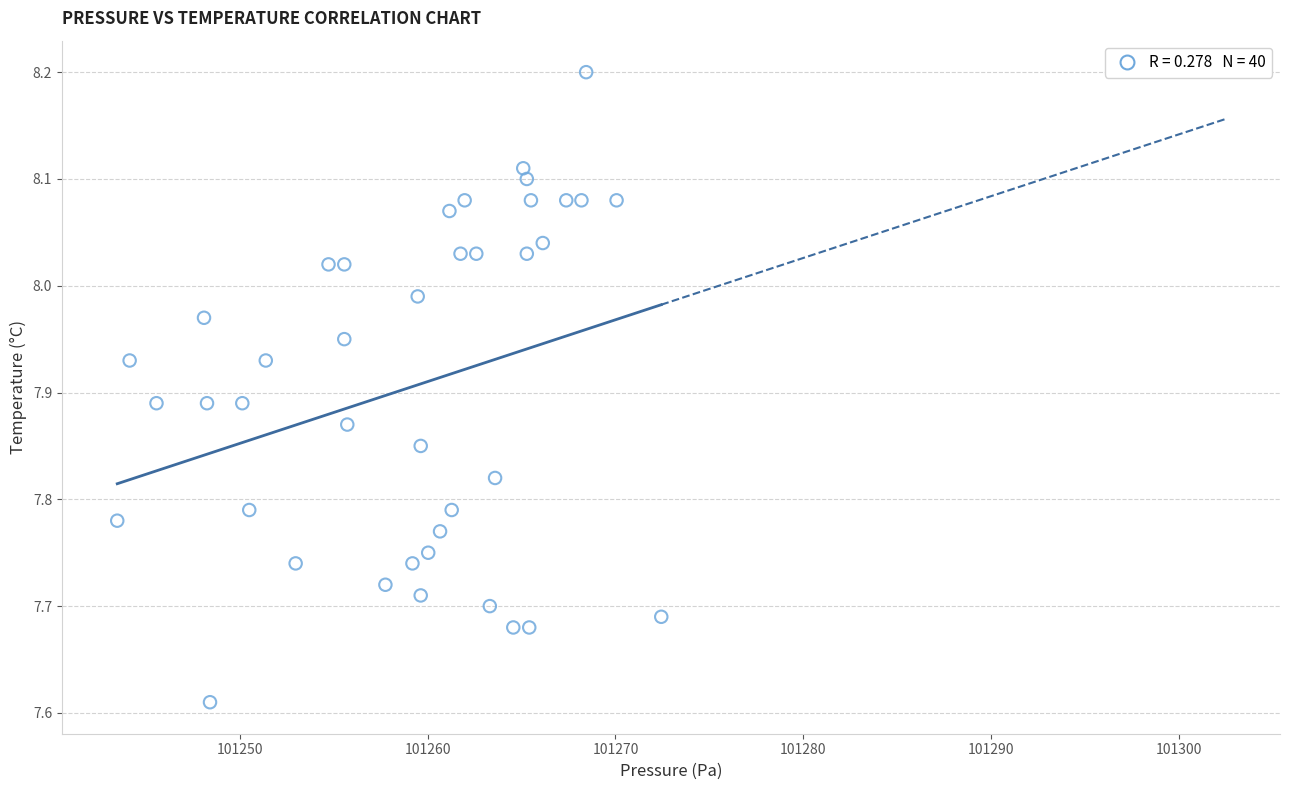

What is the range of Y values (max minus min)?

0.6